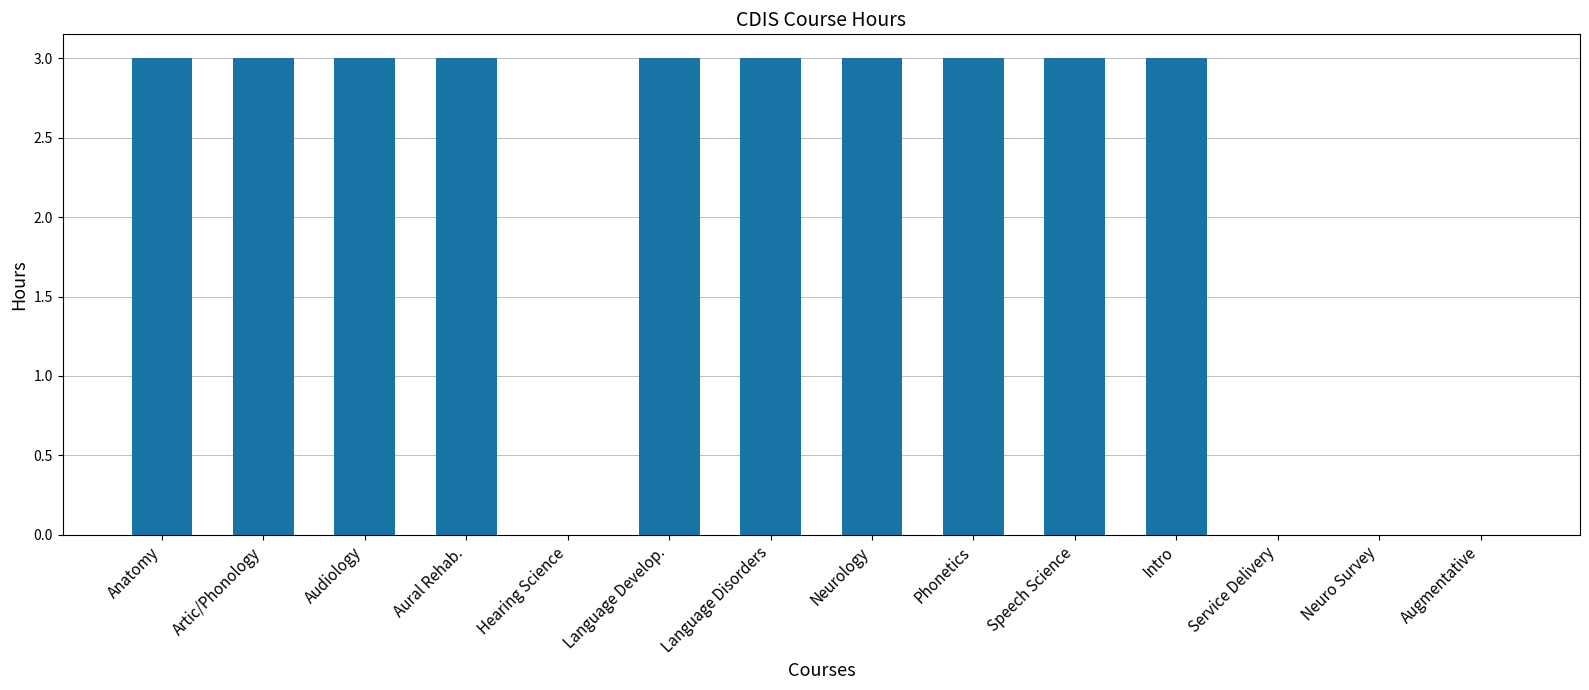

Are the bars horizontal?

No